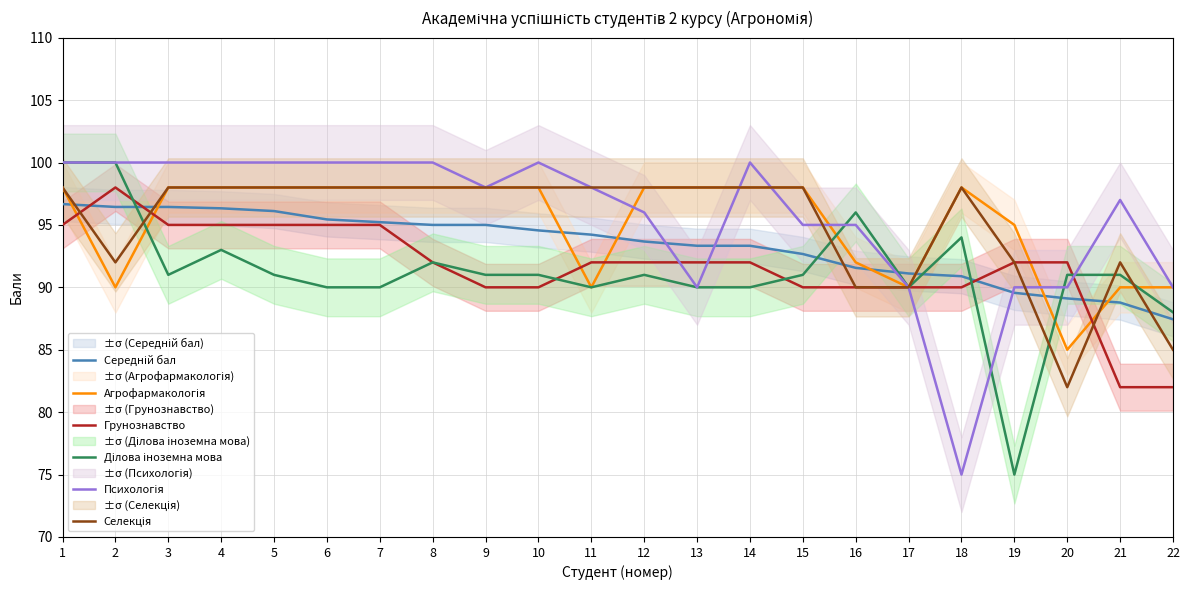

Does the chart display data point markers on the line(s)?

No